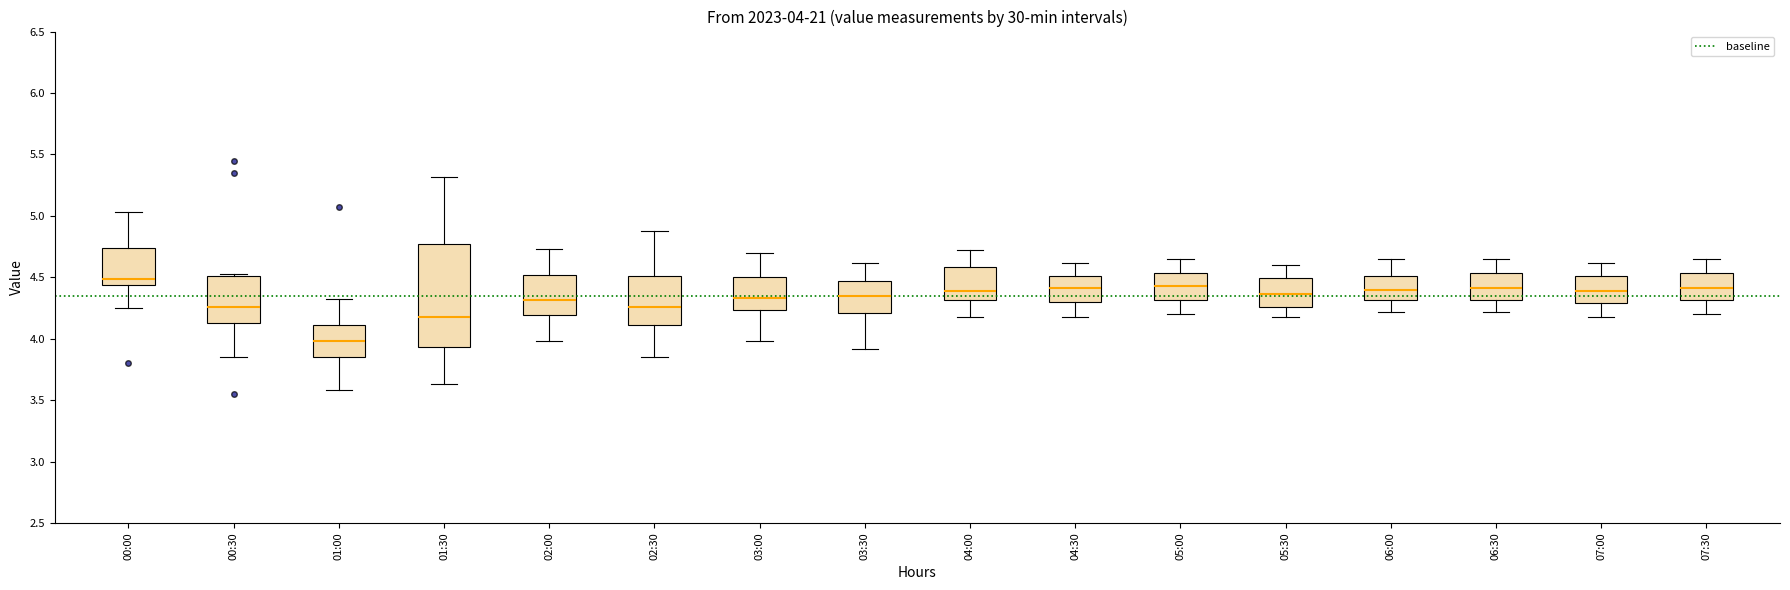

Which box's median line is the lowest?

01:00